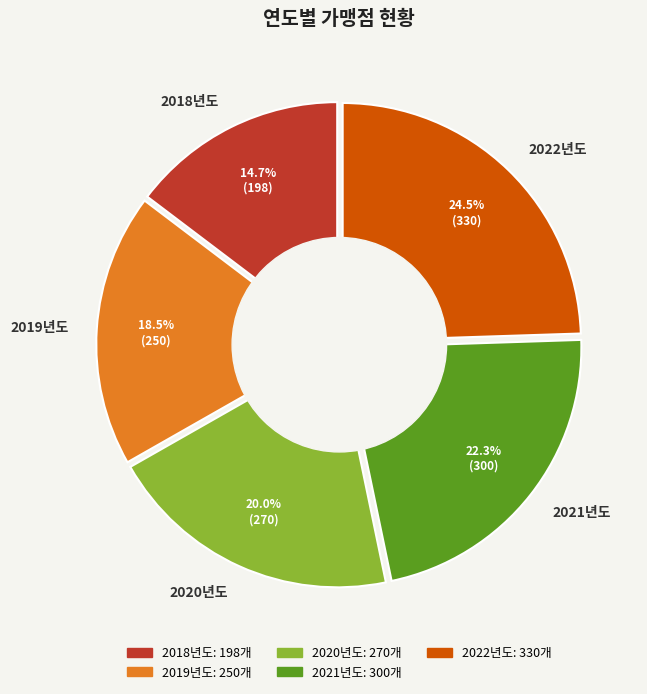

To the nearest percent, what is the difference between the 2019년도 and 2018년도 slice percentages?

4%